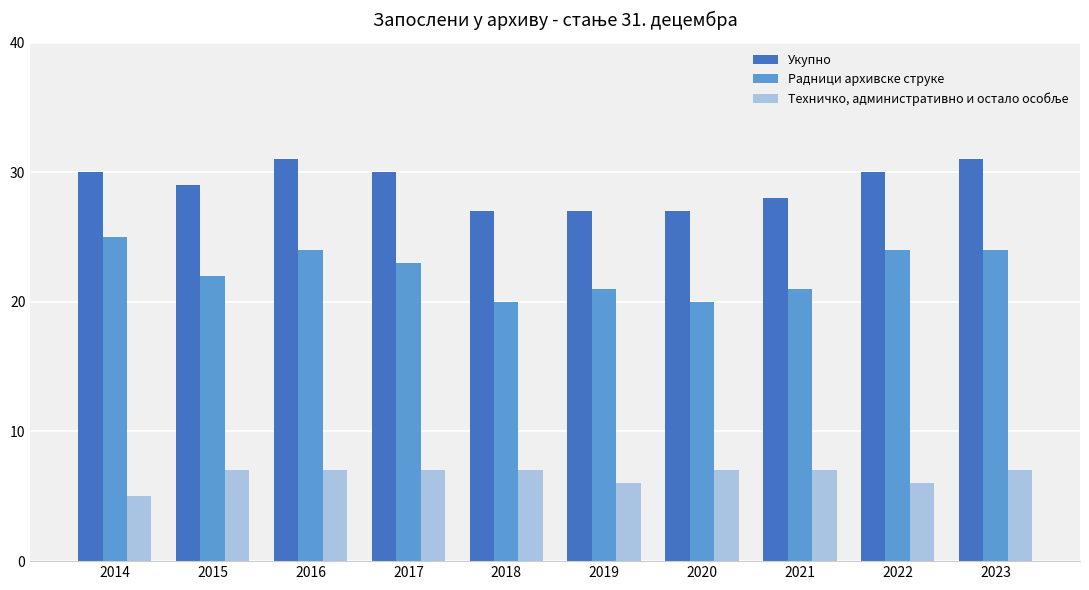

What is the difference between the highest and lowest values at 2017?

23